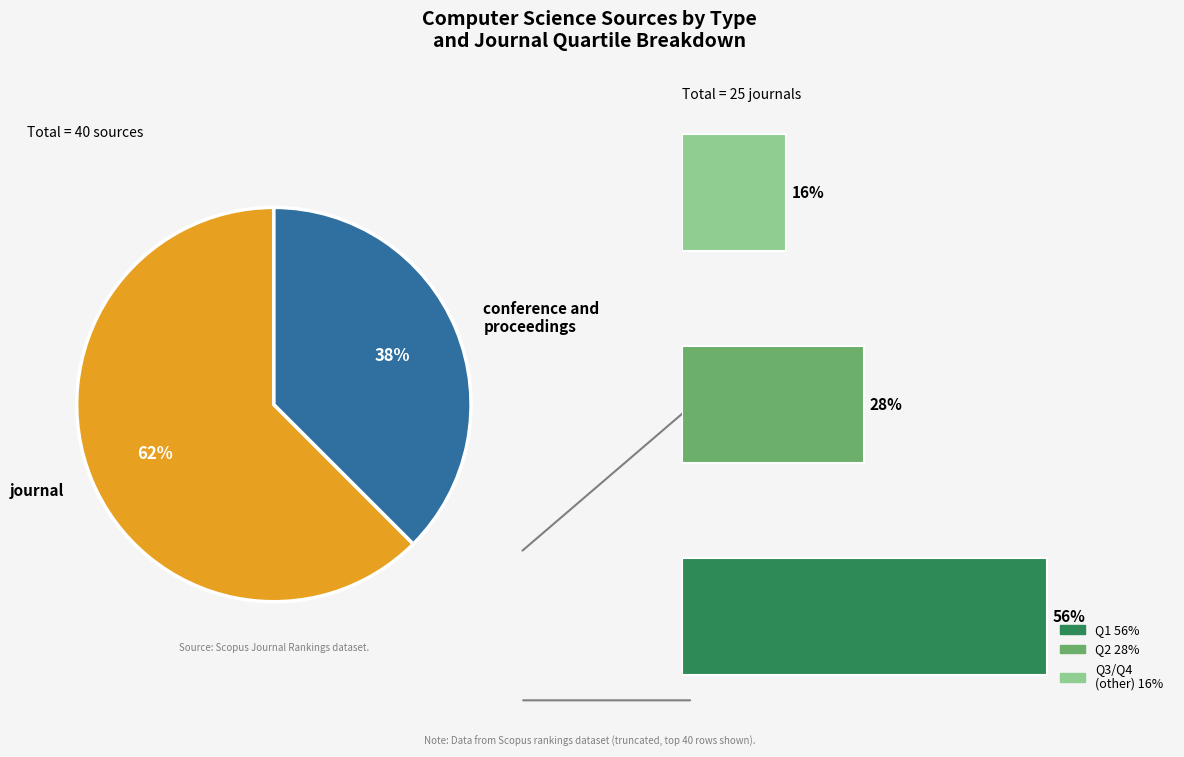

Which category has the biggest portion of the pie?

journal